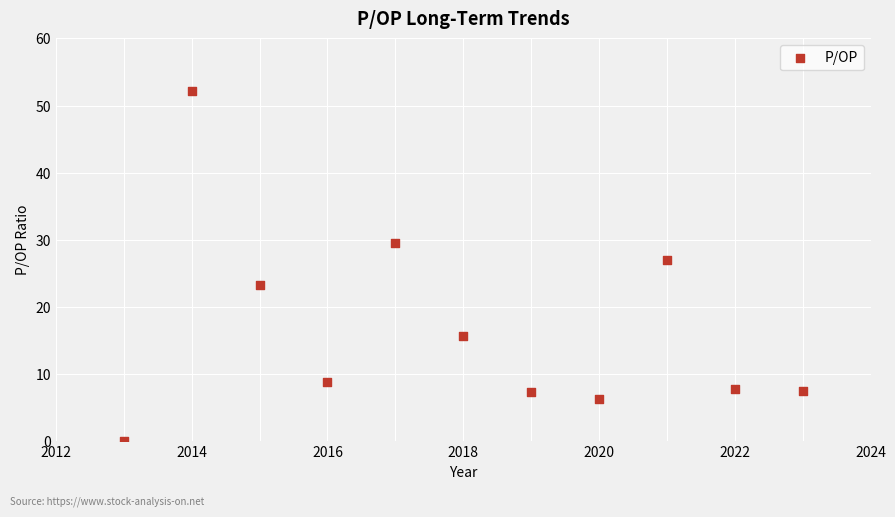

What is the range of Y values (max minus min)?

52.2